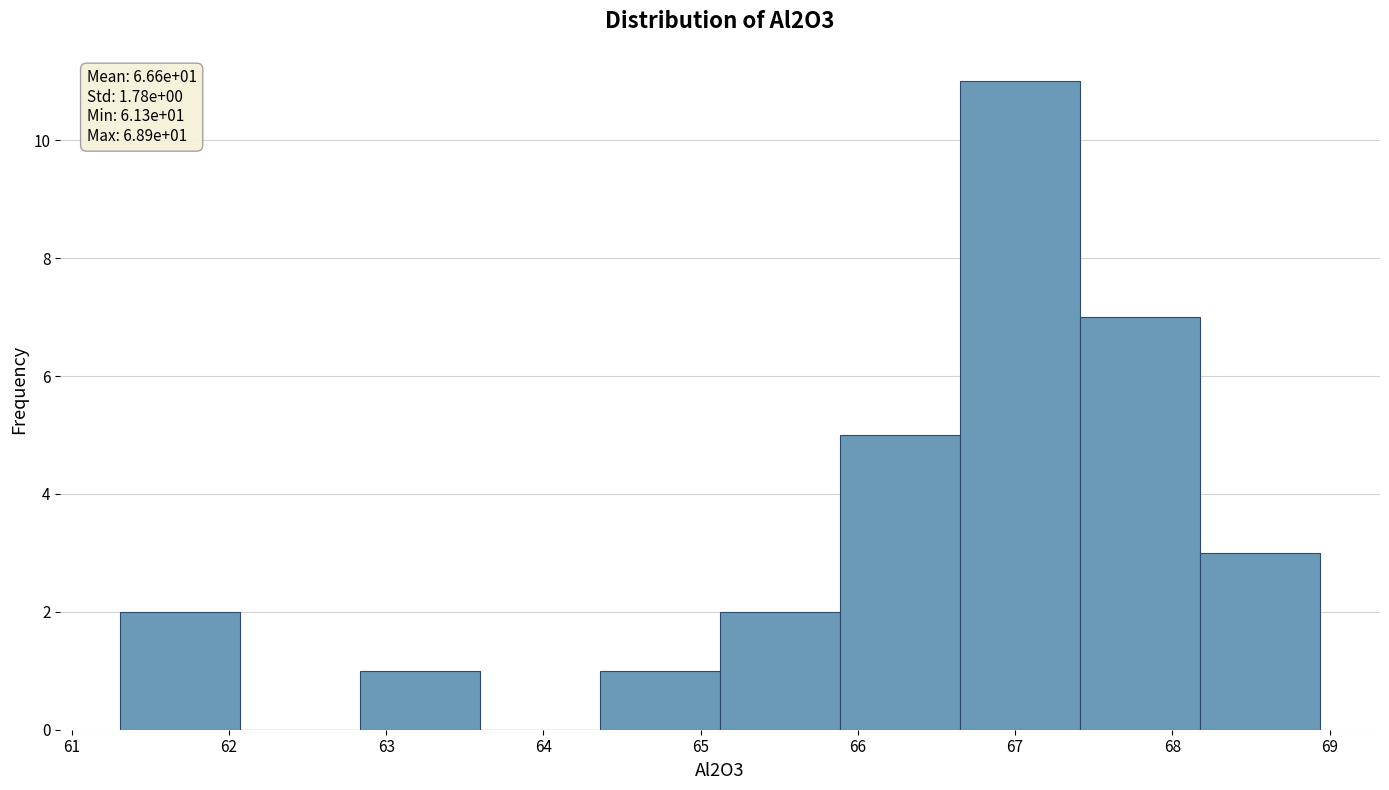

Over which range of the x-axis is the bar tallest?

66.7 to 67.4